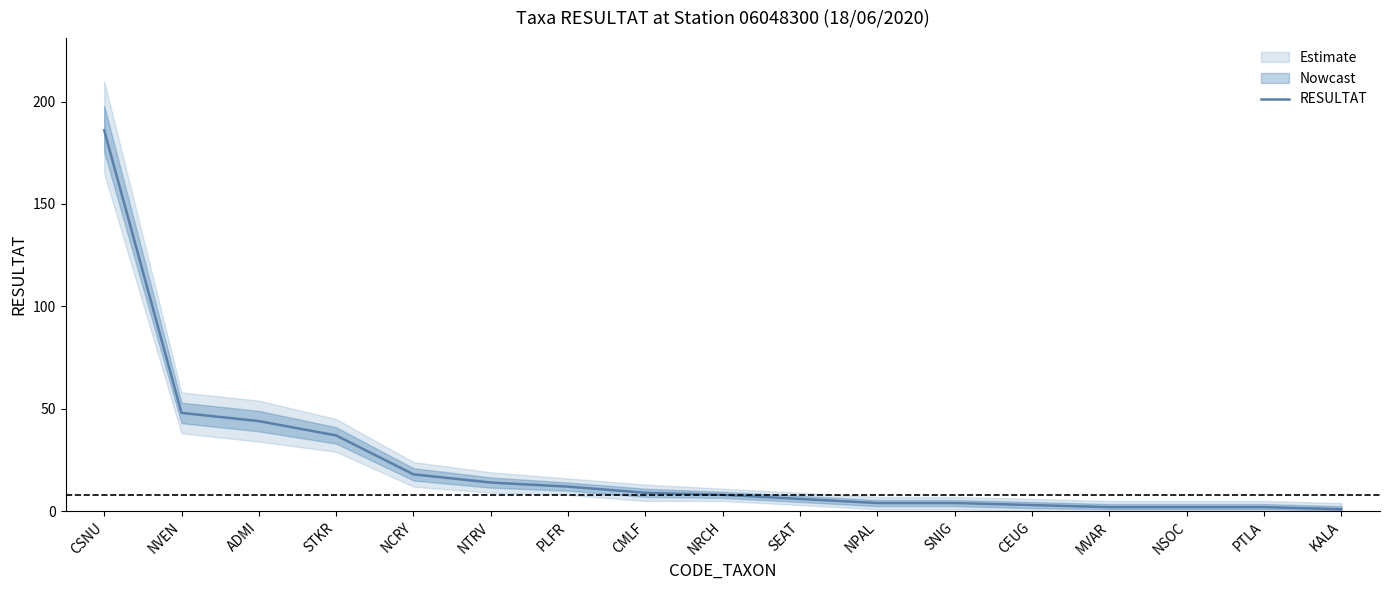

Which label corresponds to the largest value in the chart?

CSNU